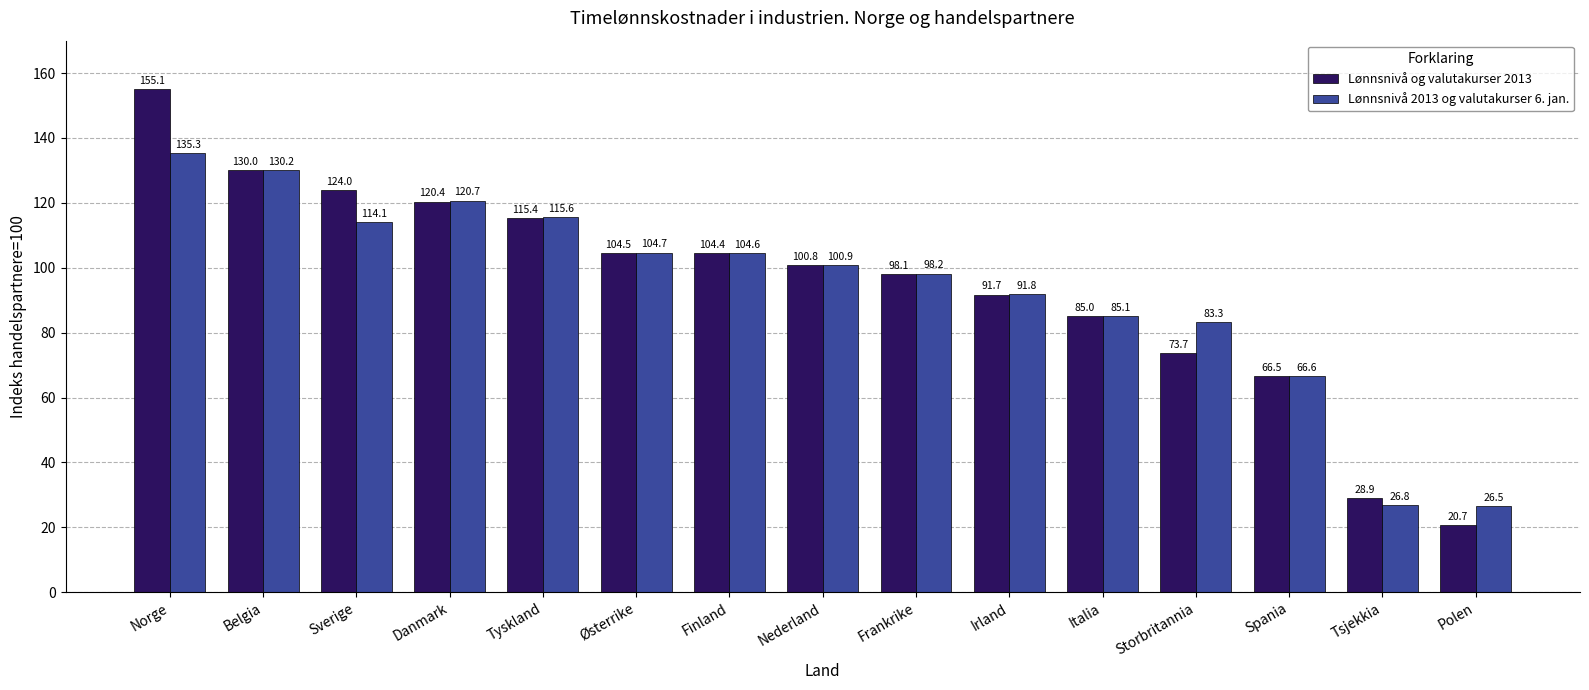

List the series in order of their peak value, lowest first.

Lønnsnivå 2013 og valutakurser 6. jan., Lønnsnivå og valutakurser 2013